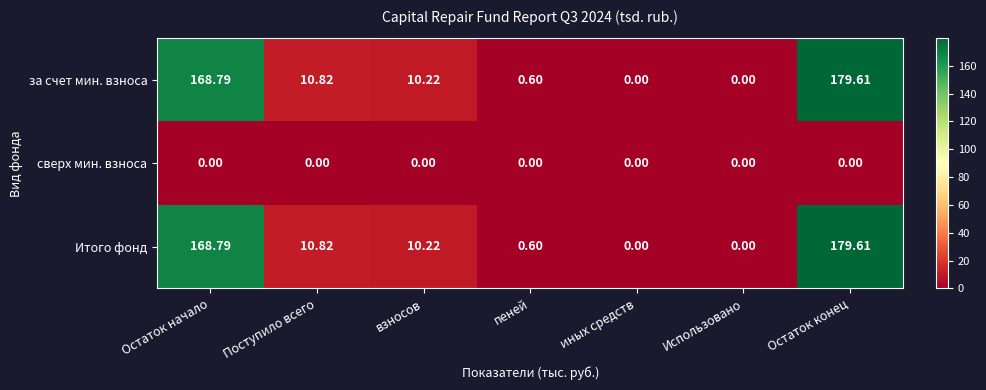

Where is Итого фонд nearest to the value 89?

Поступило всего